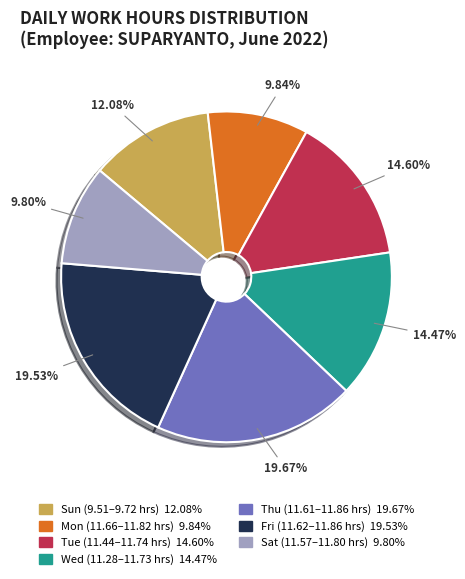

Is there a majority slice in this chart?

No